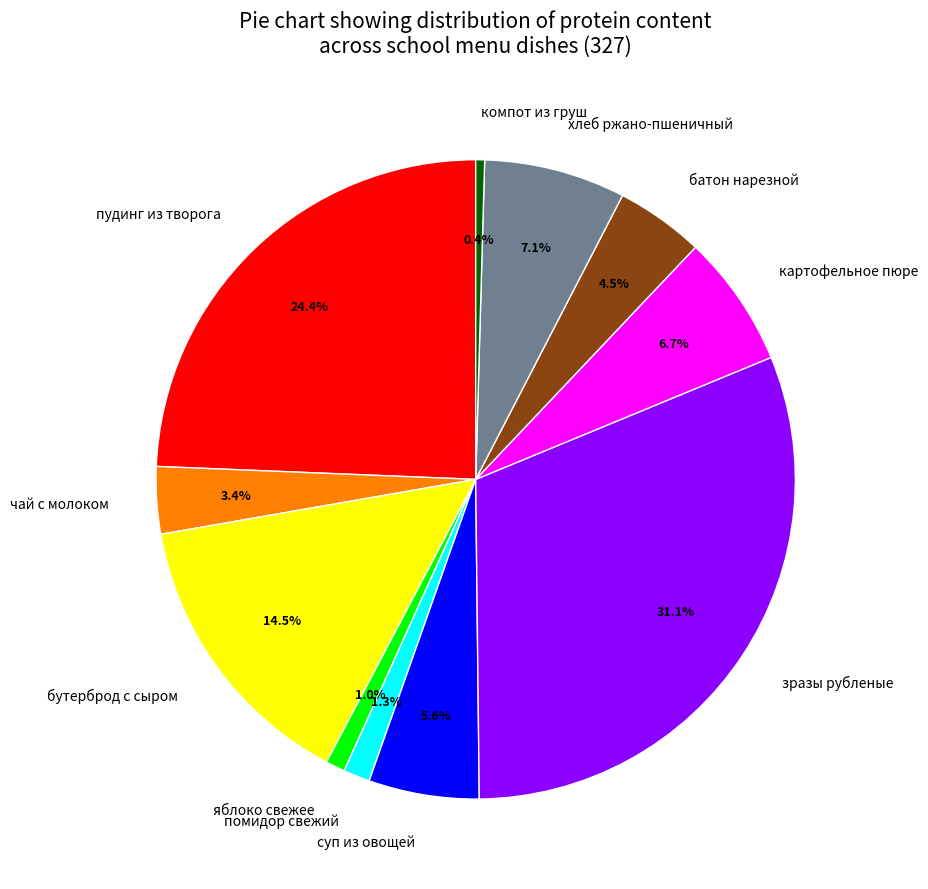

What percentage is NOT represented by суп из овощей?

94.4%